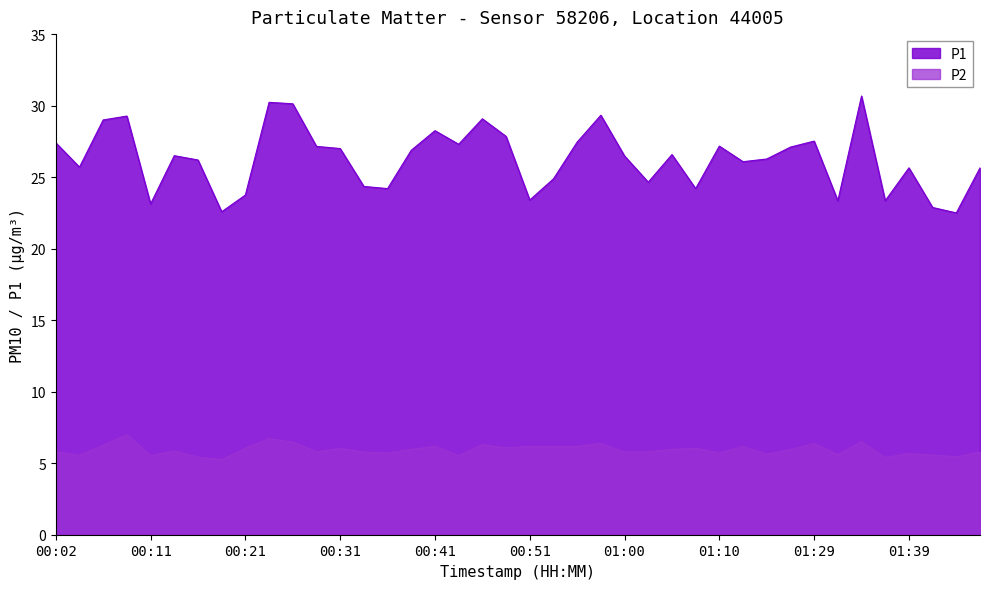

How many interior local valleys does the P1 series have?

12